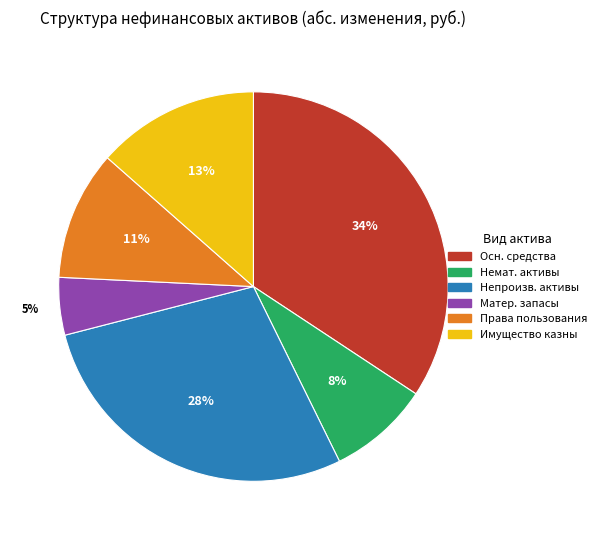

Does any single category account for the majority?

No